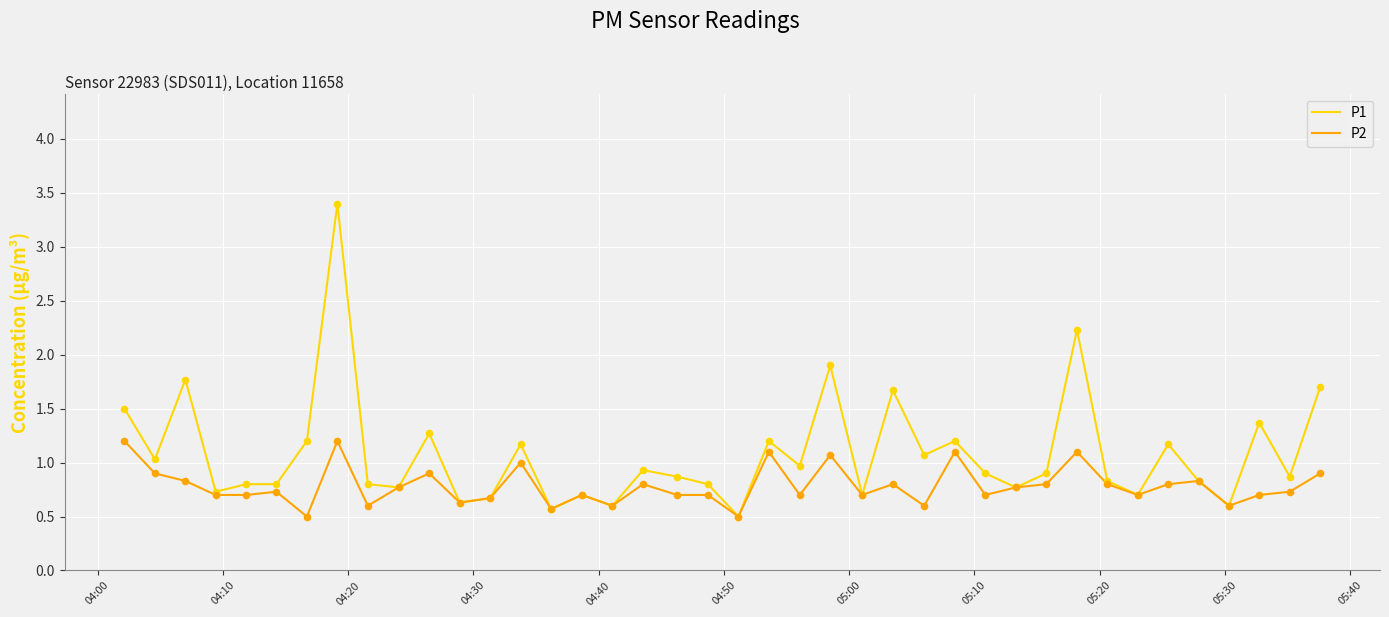

What are all the series names shown in the legend?

P1, P2